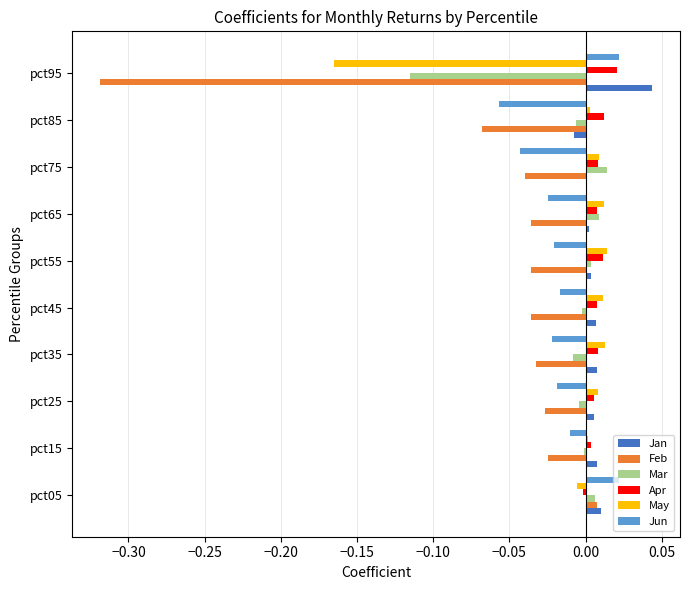

What are all the series names shown in the legend?

Jan, Feb, Mar, Apr, May, Jun